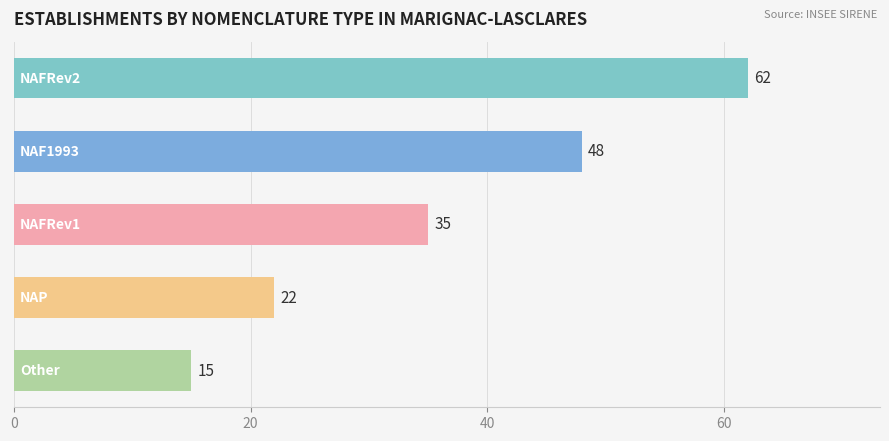

Reading top to bottom, transcribe all the data shown in this chart.

62	48	35	22	15